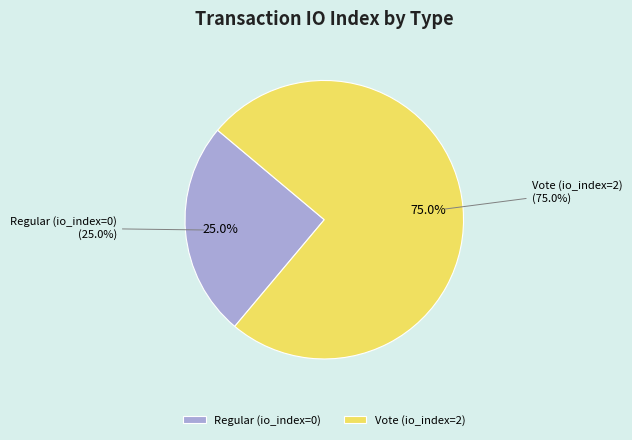

Which slice is the largest?

Vote (io_index=2)